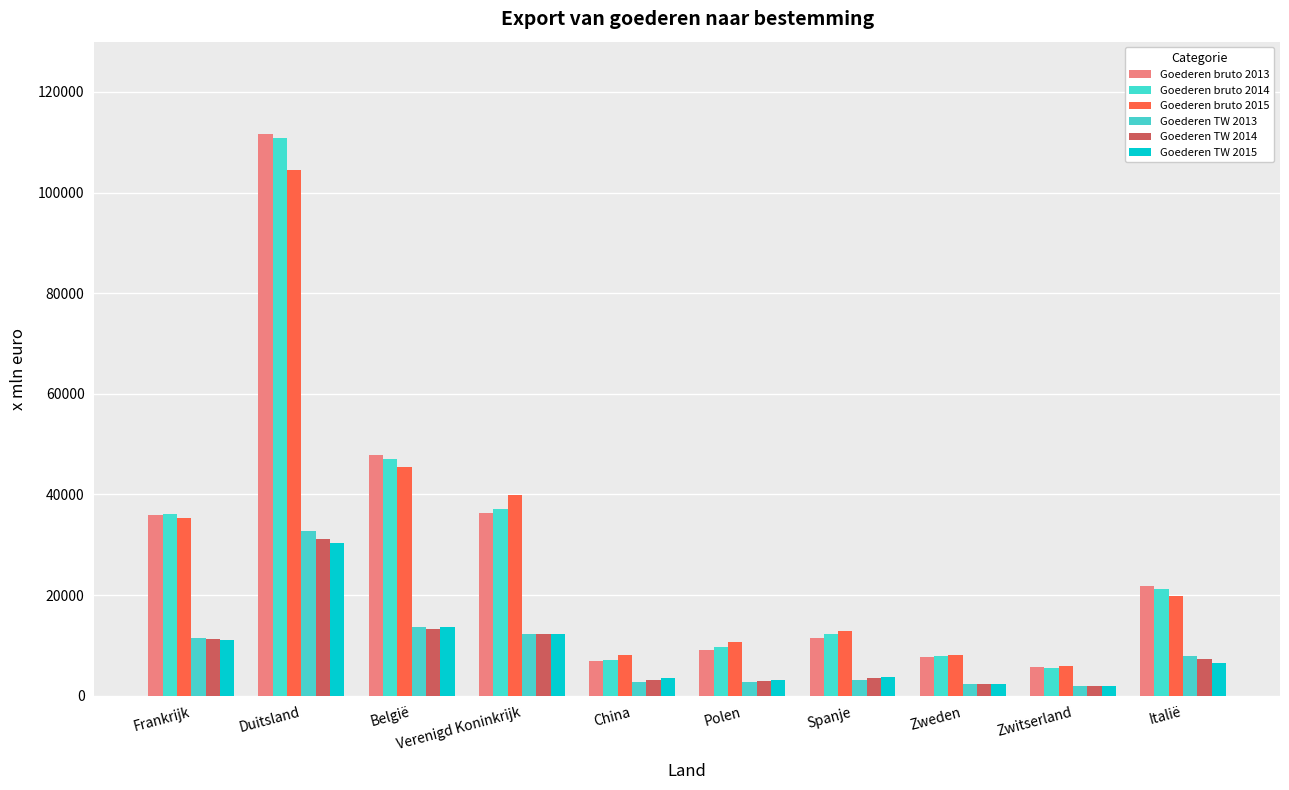

Count the number of data series in this chart.

6